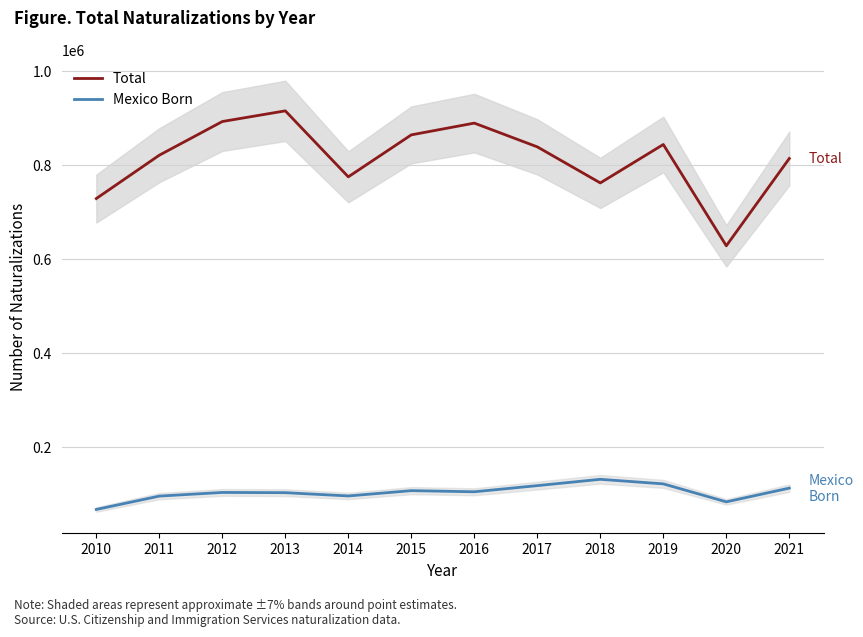

Between 2021 and 2018, which is larger?

2021